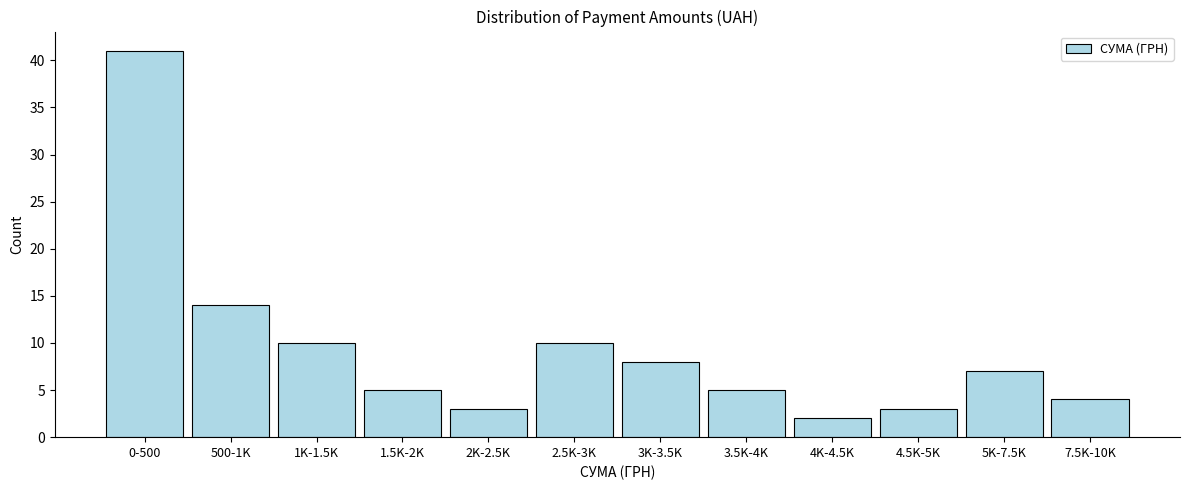

Reading right to left, list all the values displayed in this chart.

4	7	3	2	5	8	10	3	5	10	14	41